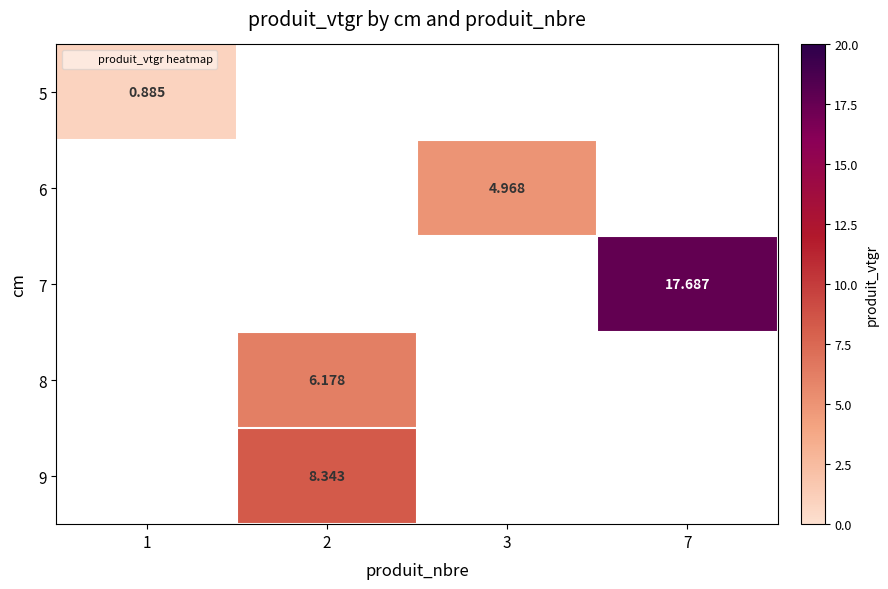

At 1, list the series in order from largest to smallest.

5, 6, 7, 8, 9